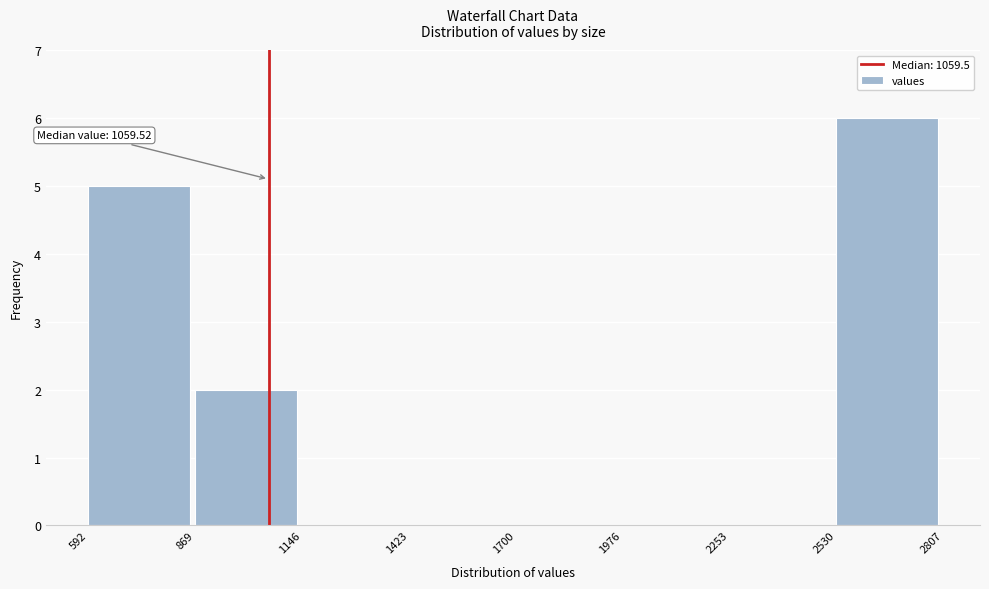

Which range on the x-axis has the tallest bar?

2530 to 2807